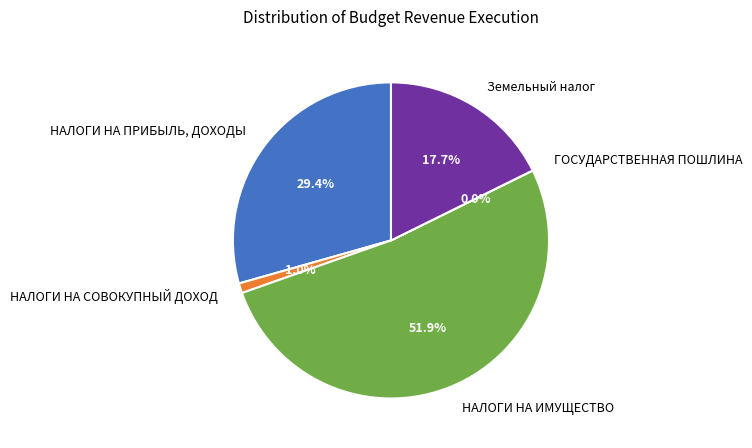

The ГОСУДАРСТВЕННАЯ ПОШЛИНА slice represents 0% of the pie. True or false?

True